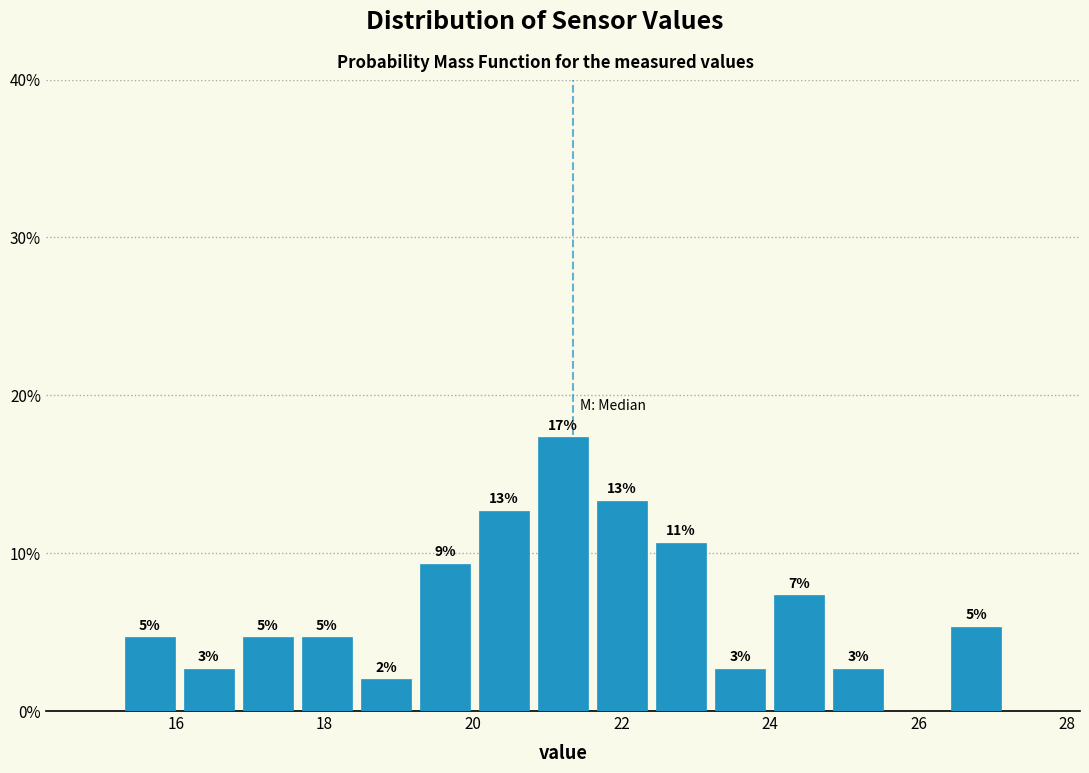

Around what value on the x-axis is the tallest bar? Give the approximate position of its centre, as read against the axis.

21.2